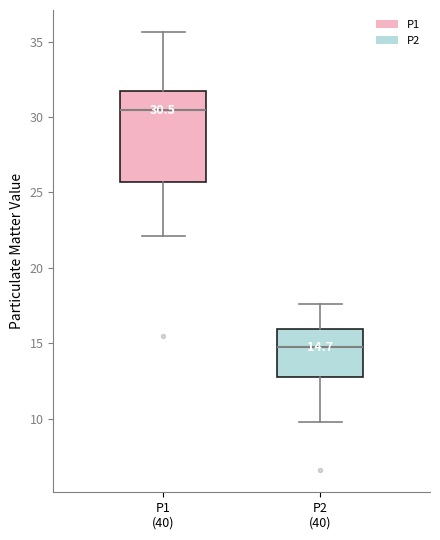

Comparing the boxes themselves (not the whiskers), which one is the tallest?

P1 (40)